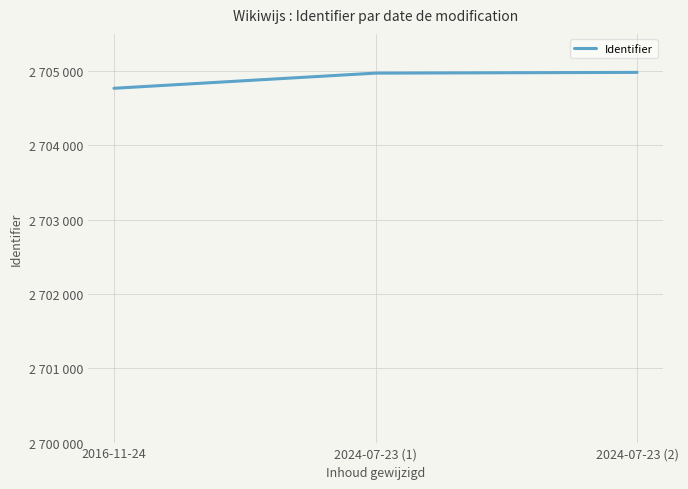

Does the chart display data point markers on the line(s)?

No